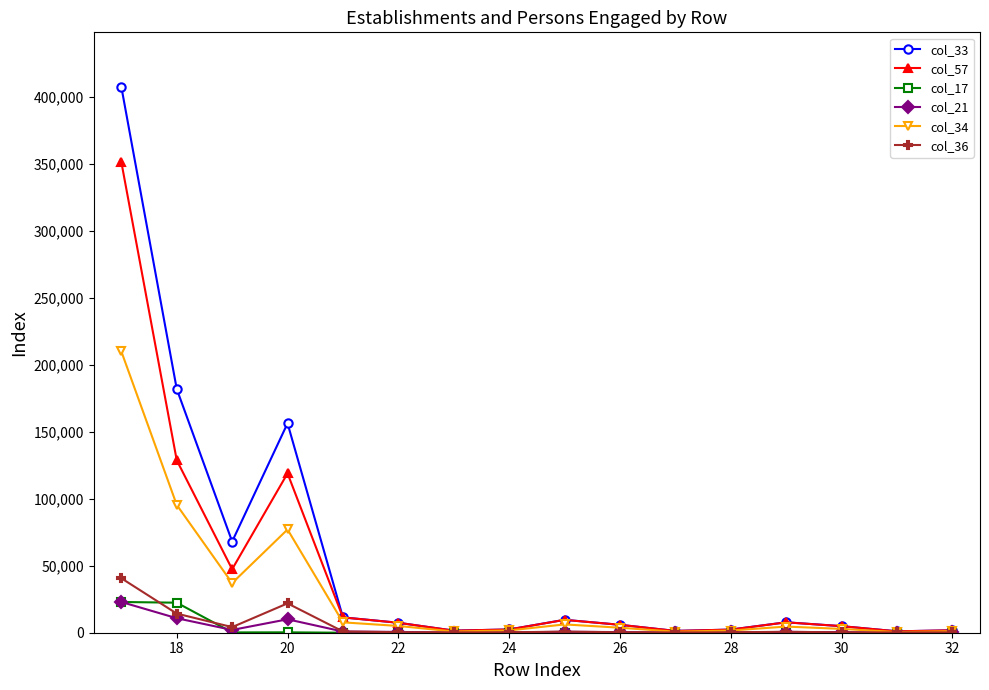

Which series has the widest spread of values?

col_33